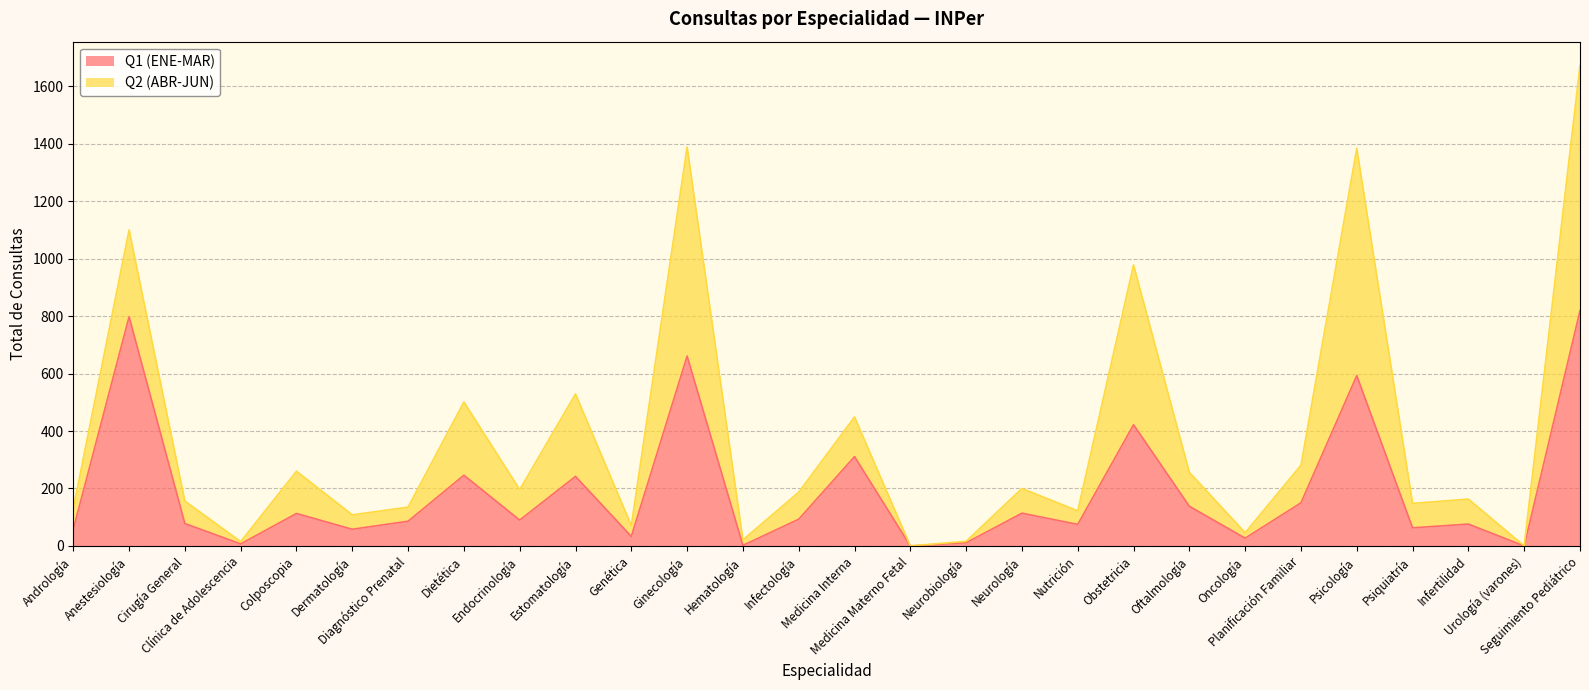

Is it true that the value at Infectología is 48?

False